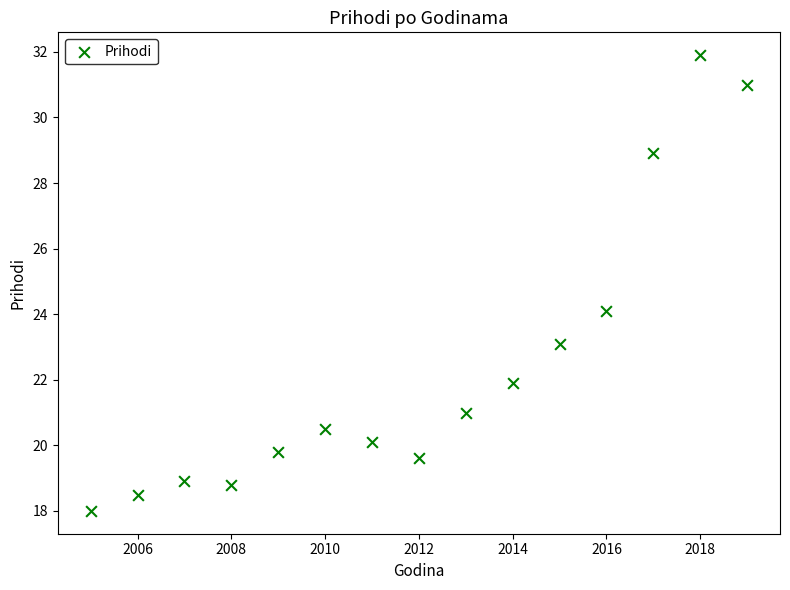

What is the range of X values (max minus min)?

14.0